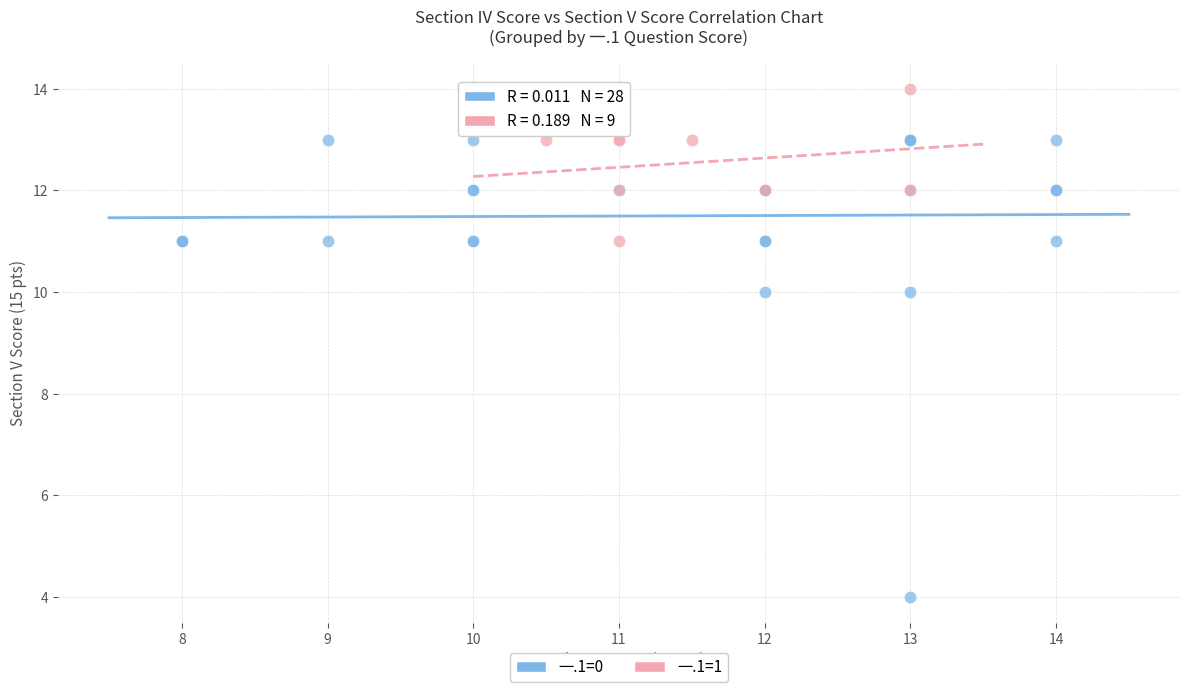

Which series contains the highest Y value?

一.1=1